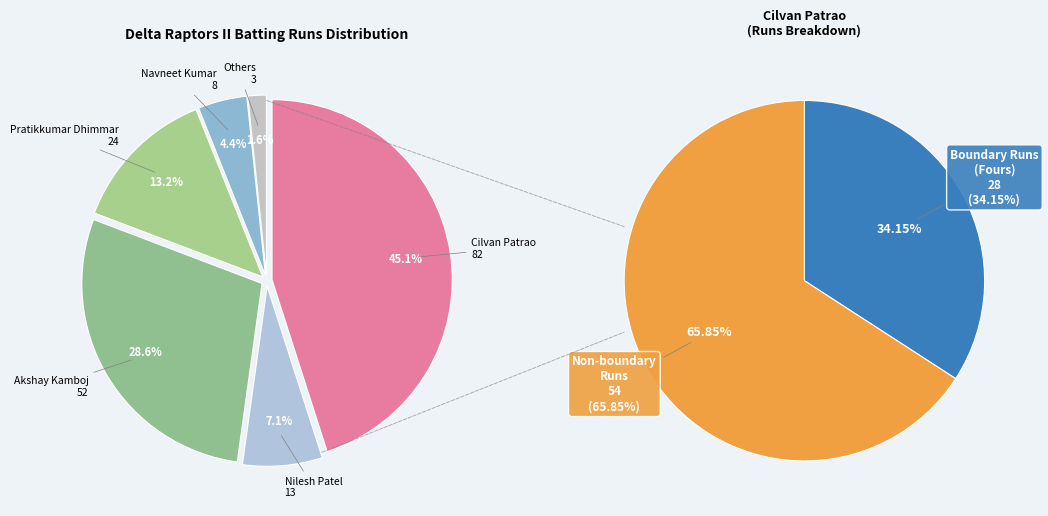

The Vijay Chaudhary slice represents 0% of the pie. True or false?

True